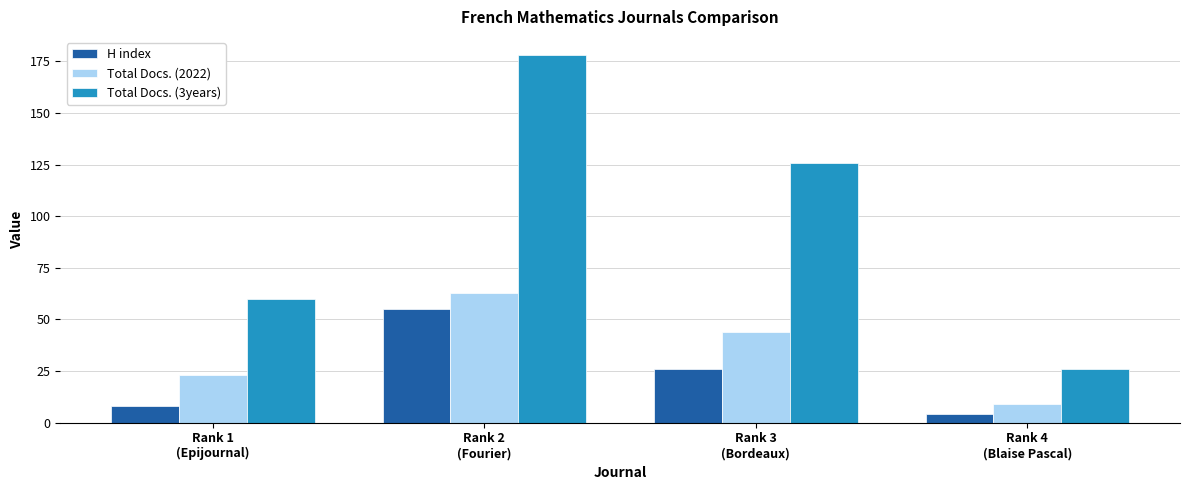

Which series has the largest range (max minus min)?

Total Docs. (3years)